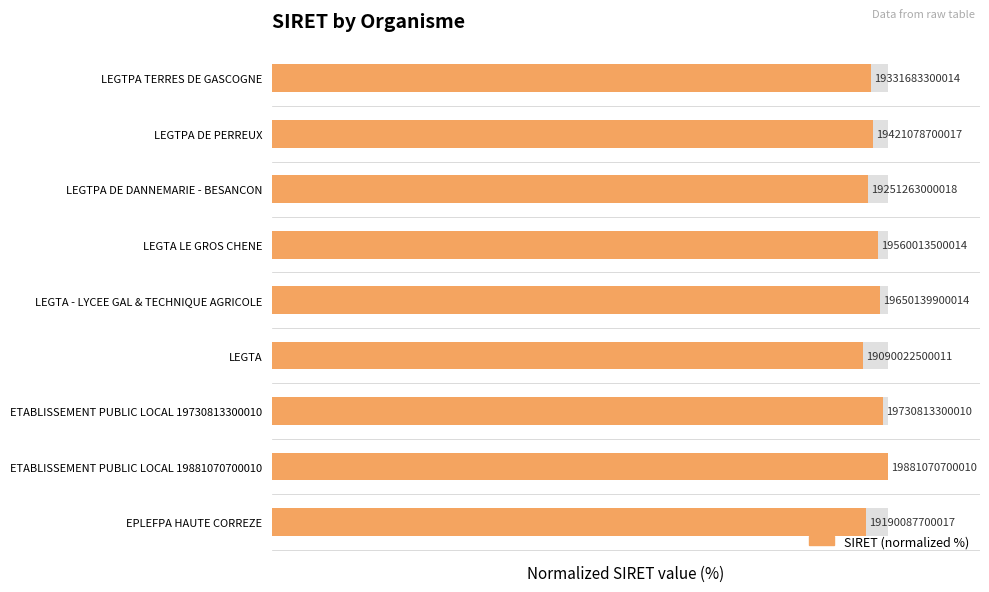

Rank the categories by value from lowest to highest.

LEGTA, EPLEFPA HAUTE CORREZE, LEGTPA DE DANNEMARIE - BESANCON, LEGTPA TERRES DE GASCOGNE, LEGTPA DE PERREUX, LEGTA LE GROS CHENE, LEGTA - LYCEE GAL & TECHNIQUE AGRICOLE, ETABLISSEMENT PUBLIC LOCAL 19730813300010, ETABLISSEMENT PUBLIC LOCAL 19881070700010